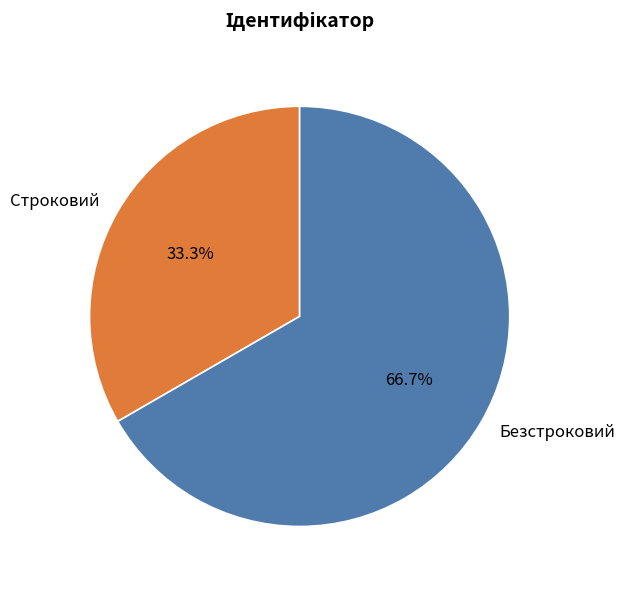

Rank the categories by value from highest to lowest.

Безстроковий, Строковий